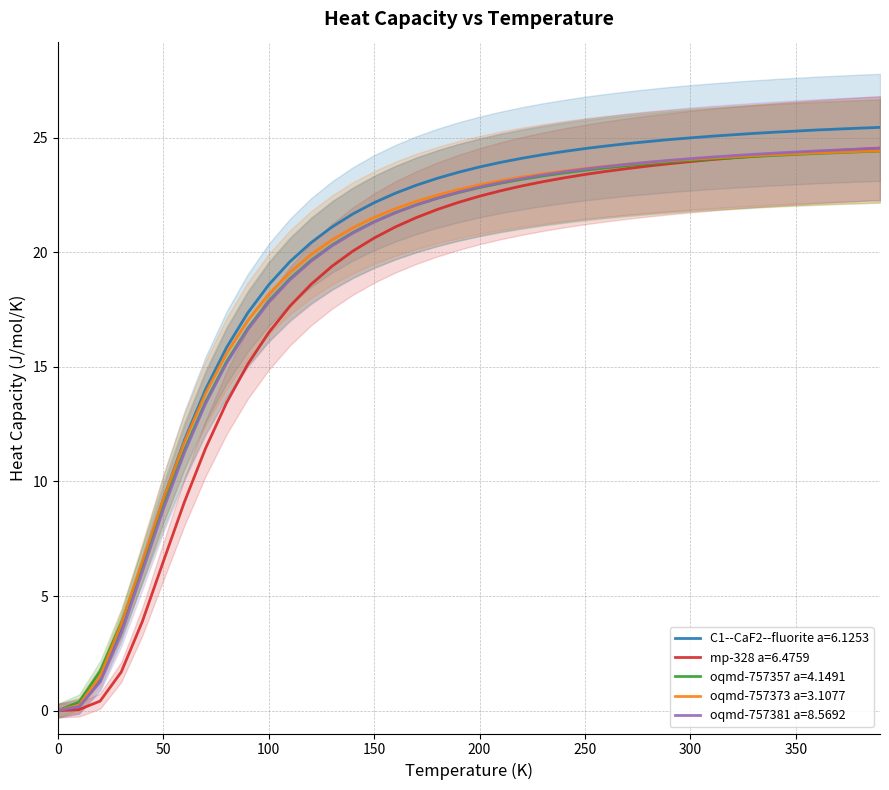

The value of oqmd-757373 a=3.1077 at 50 is 5.4. True or false?

False